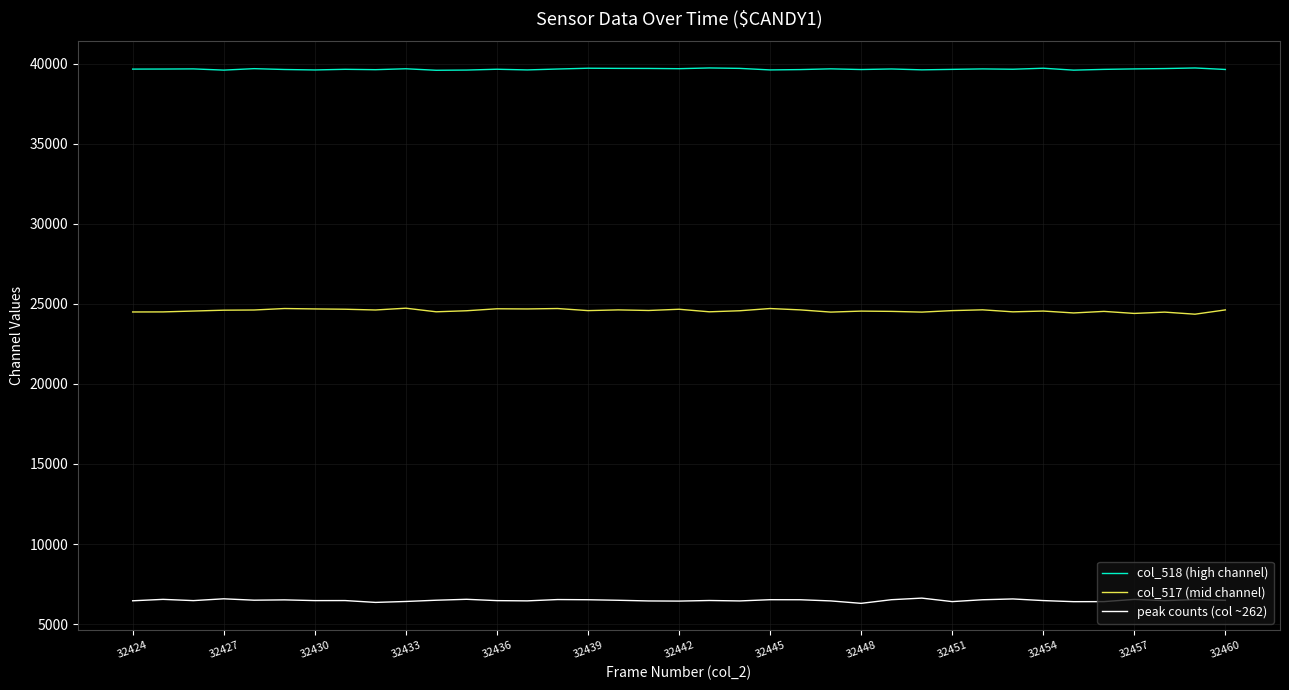

True or false: col_518 (high channel) and col_517 (mid channel) cross at least once.

False